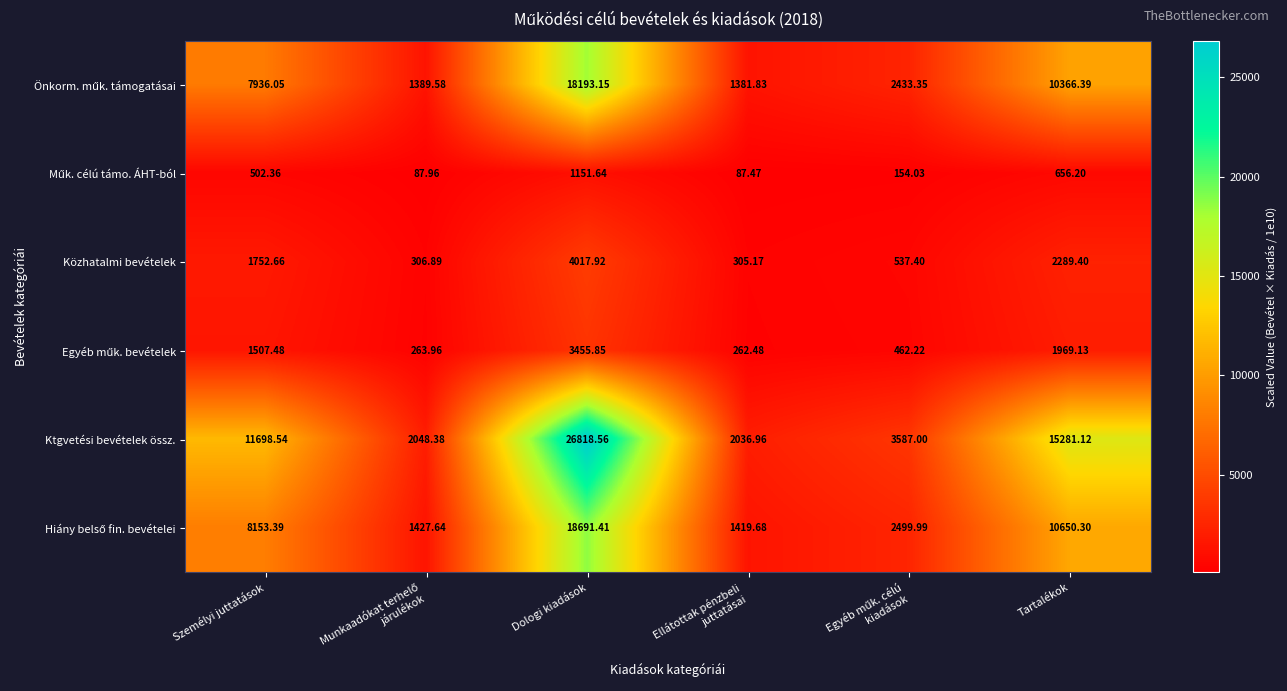

Which series has the largest total across all categories?

Ktgvetési bevételek össz.